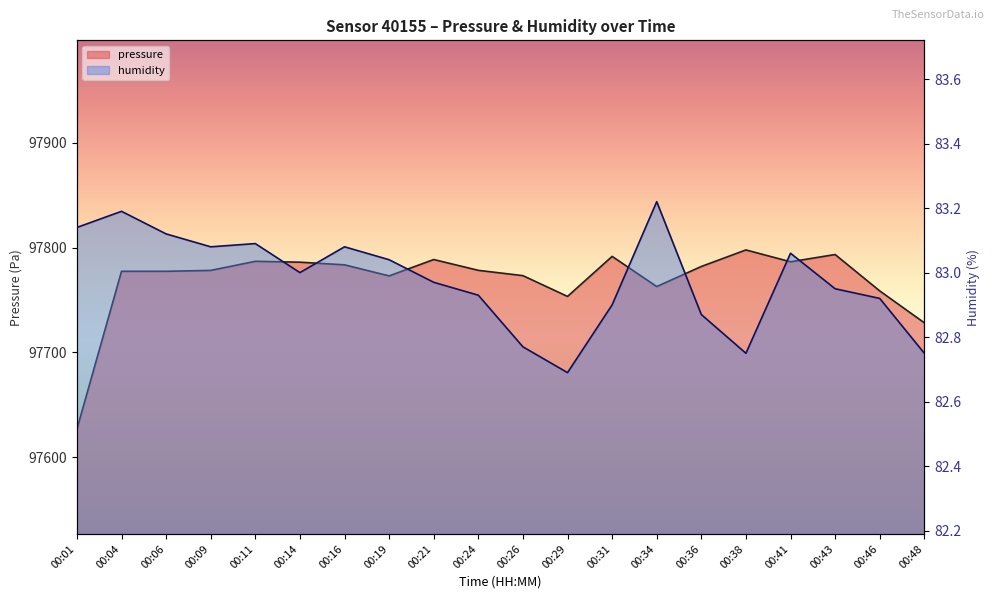

What is the sum of the pressure values at 00:36 and 00:26?

195555.1